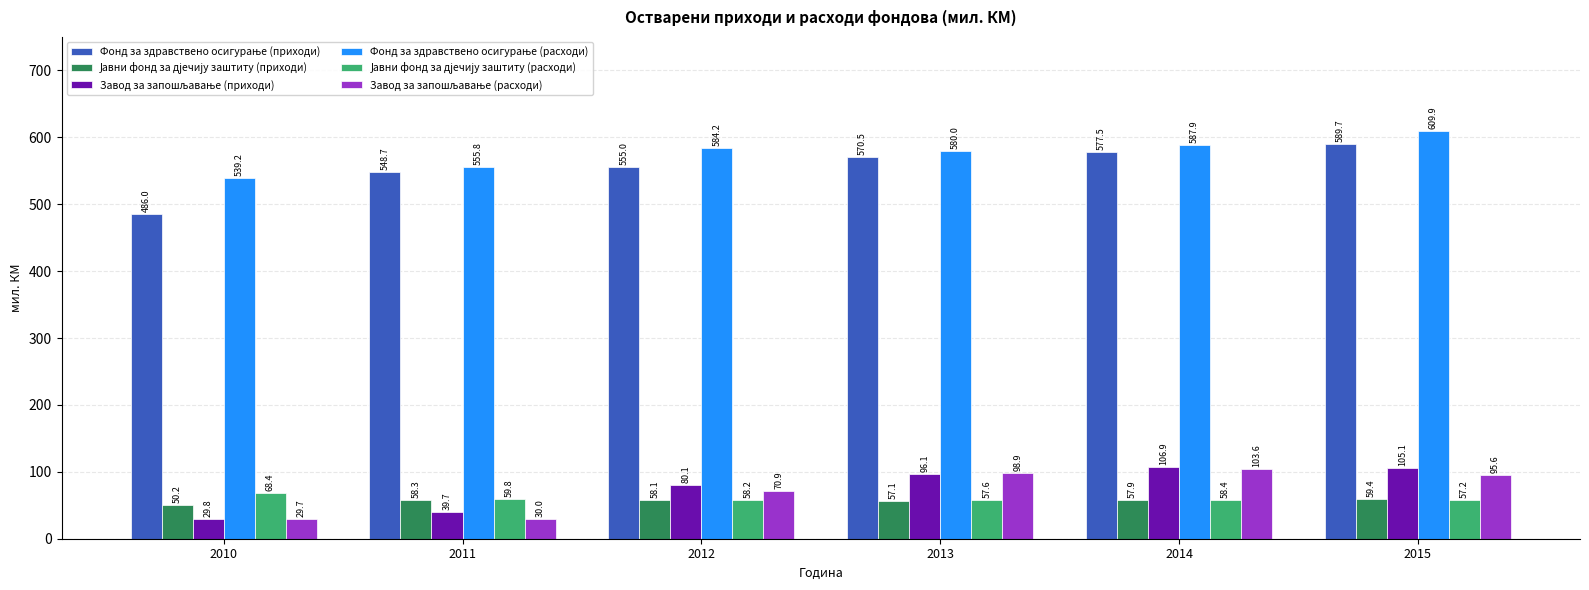

What is the difference between the highest and lowest values at 2013?

522.9